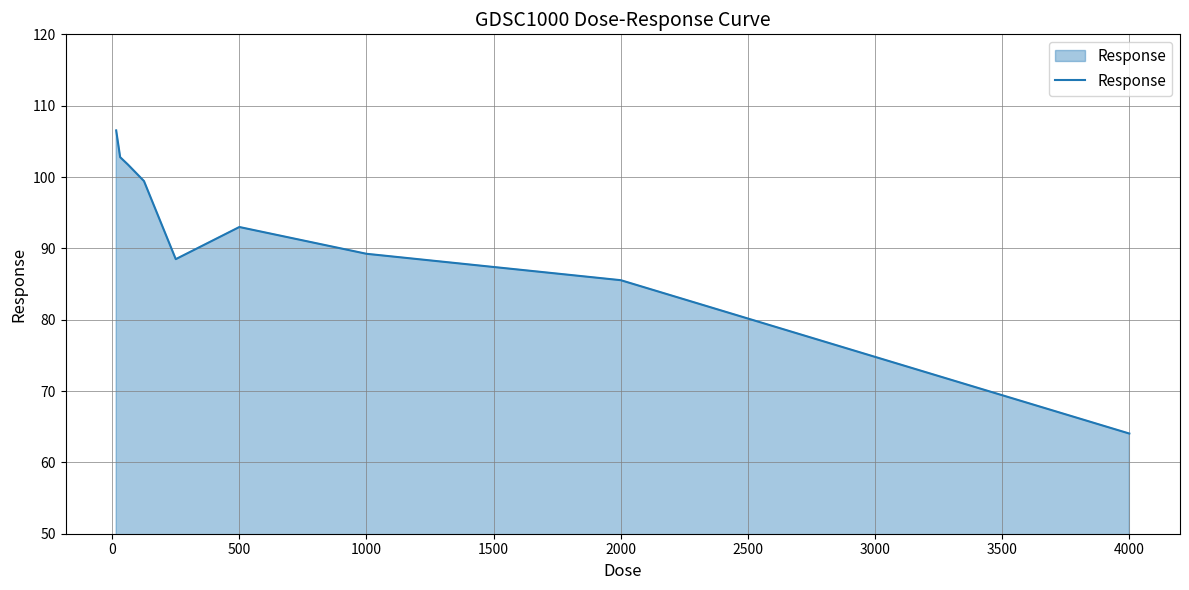

What is the maximum value shown in the chart?

106.5